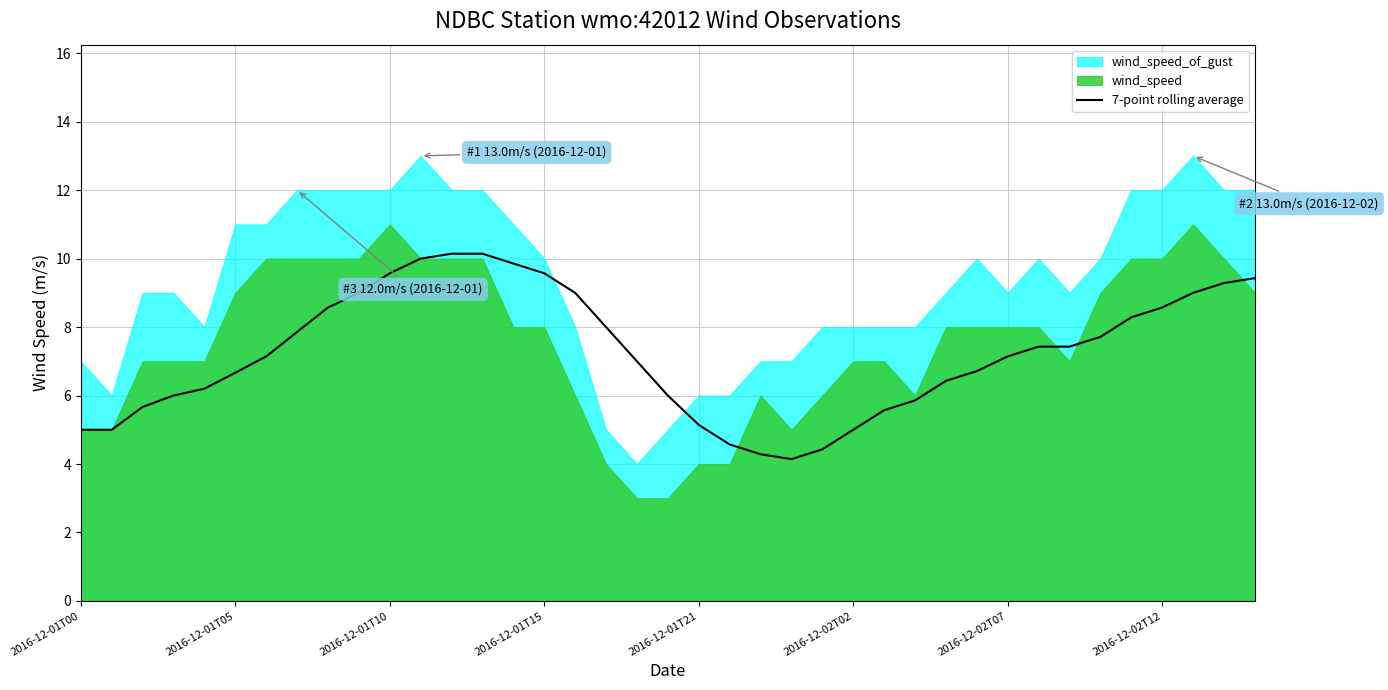

What is the sum of the values at 12 and 17?

18.1